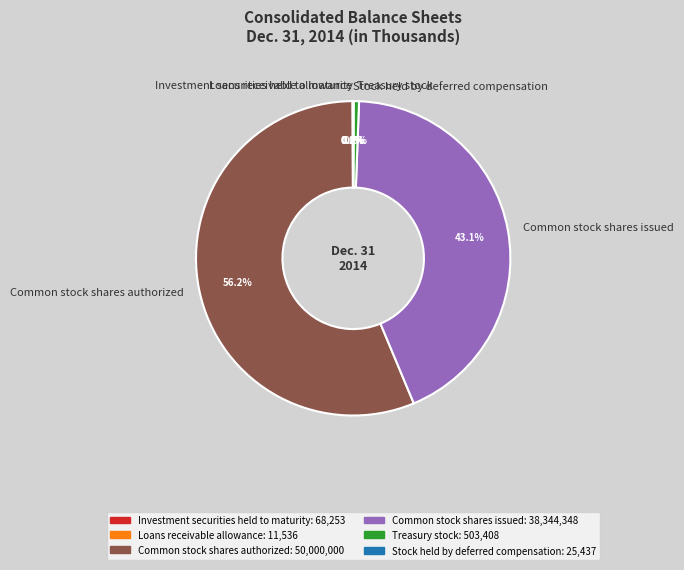

To the nearest percent, what is the combined percentage of Common stock shares authorized and Treasury stock?

57%